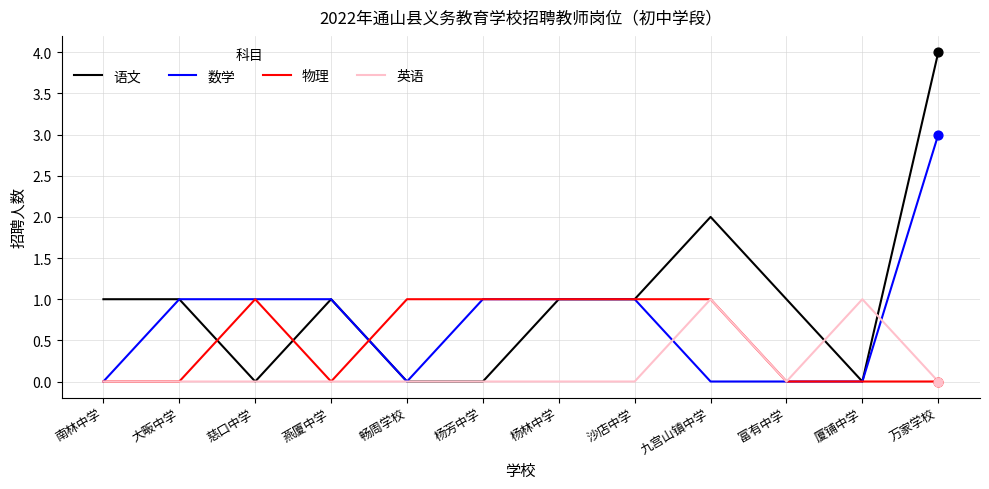

What is the total value across all series at 南林中学?

1